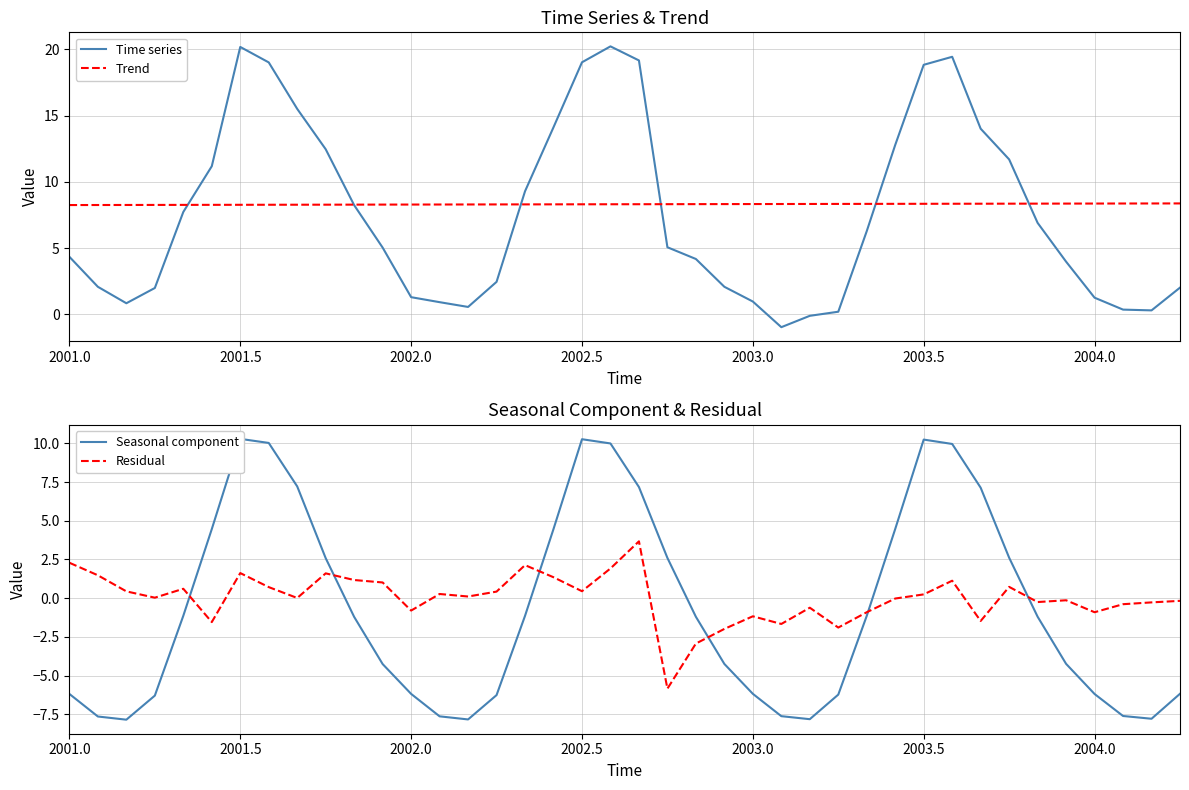

Which category has the lowest value in the Trend series?

2001.0